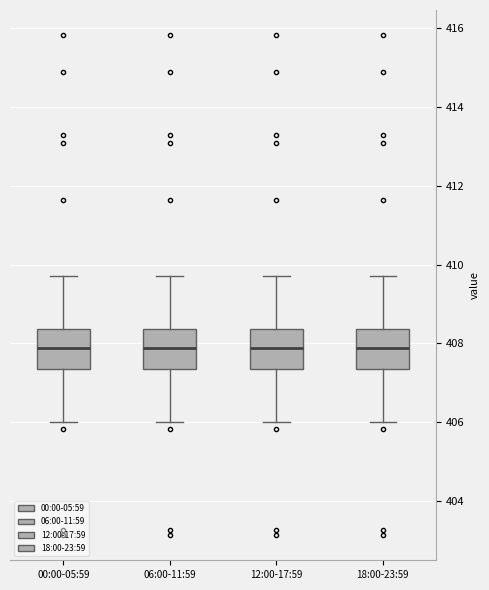

Reading left to right, transcribe this box plot: for each box, give where its median line is, the range the box spans, and where its two whiskers end, as read against the y-axis. The values are not printed on the chart, so give them approximately, as read against the axis.

00:00-05:59: median 407.8, box 407.4 to 408.4, whiskers 406.0 to 409.8
06:00-11:59: median 407.8, box 407.4 to 408.4, whiskers 406.0 to 409.8
12:00-17:59: median 407.8, box 407.4 to 408.4, whiskers 406.0 to 409.8
18:00-23:59: median 407.8, box 407.4 to 408.4, whiskers 406.0 to 409.8